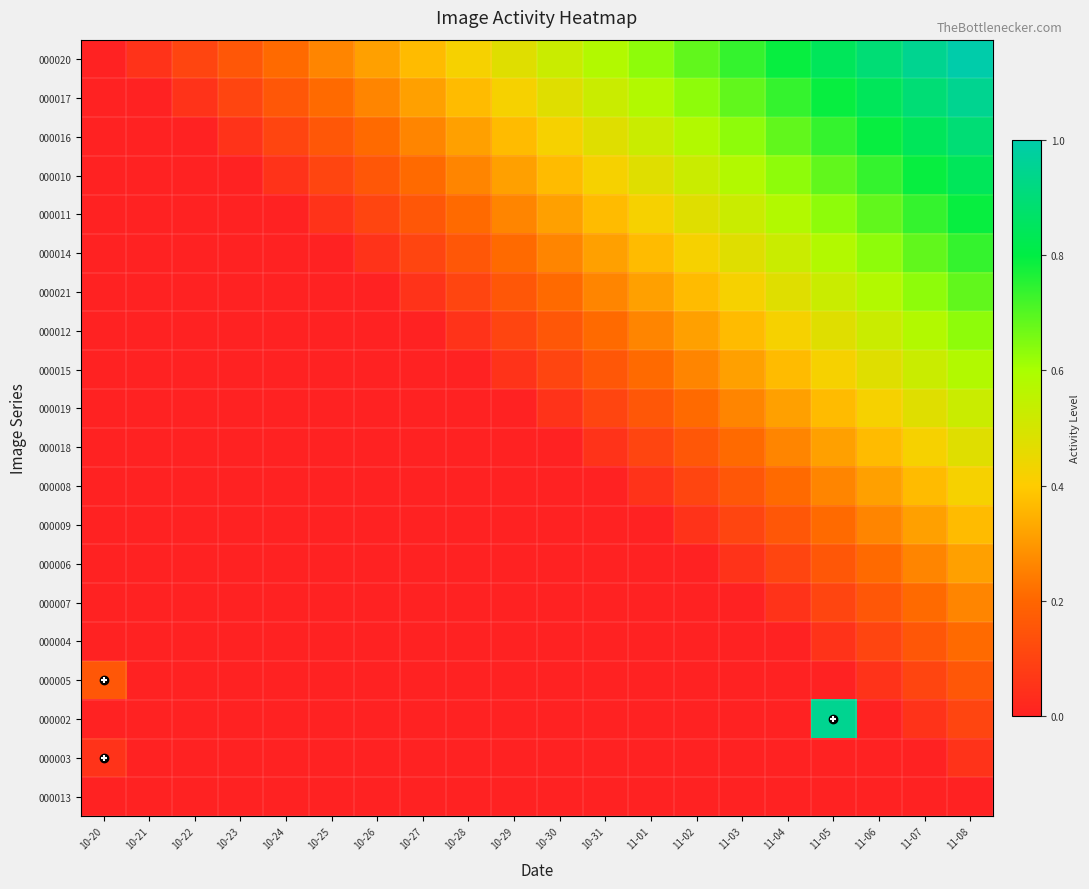

What is the total value across all series at 10-27?

1.5